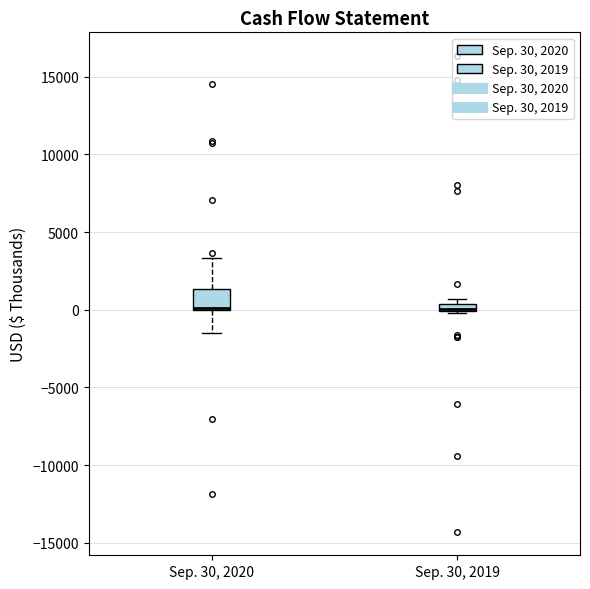

Where is the upper edge of the box for Sep. 30, 2019 on the y-axis? The values are not printed on the chart, so give them approximately, as read against the axis.

500